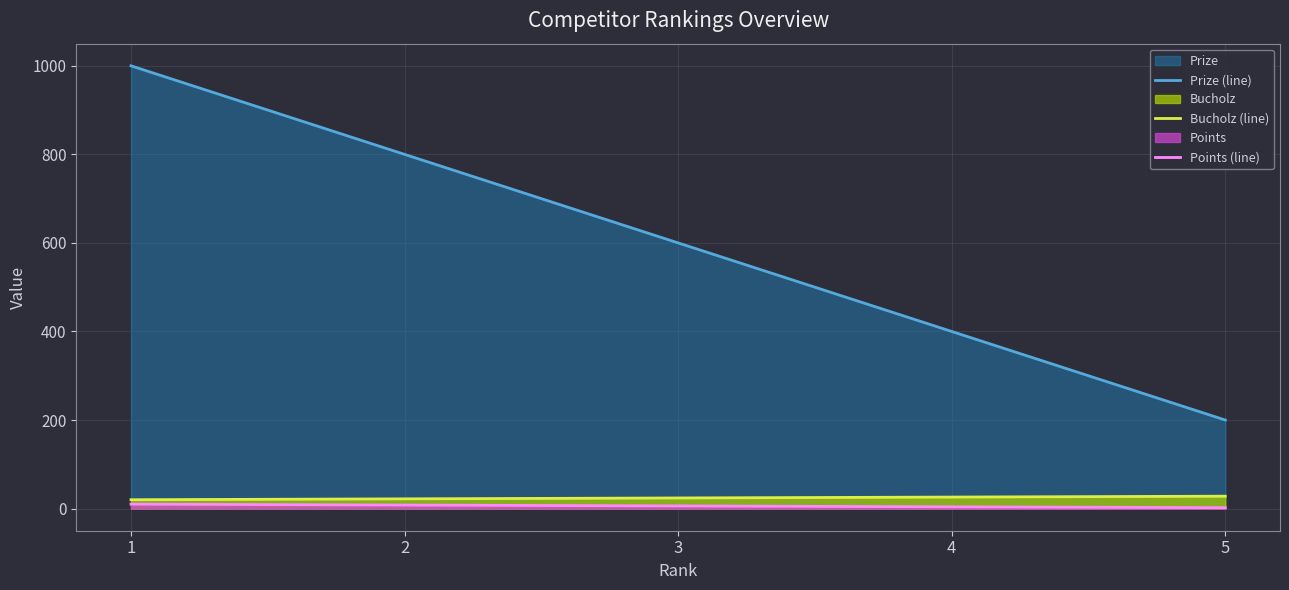

What is the sum of the Points (line) values at 1 and 4?

14